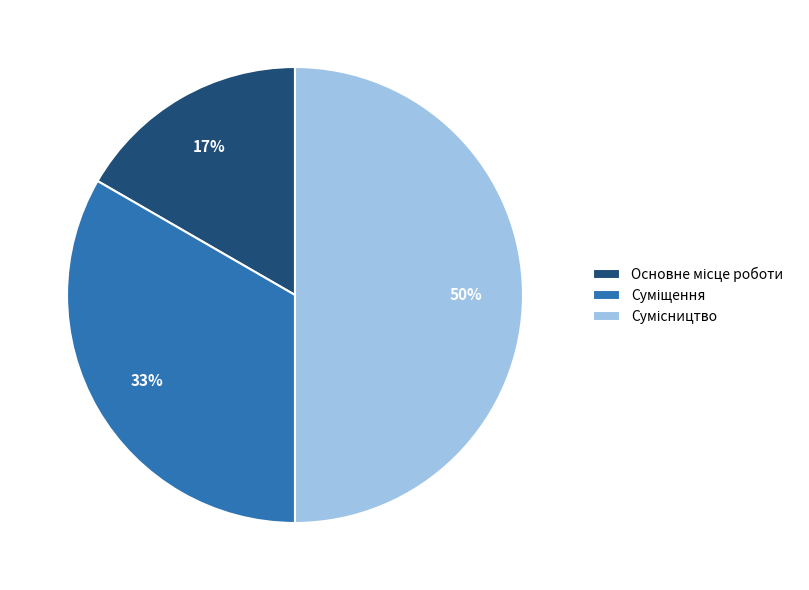

To the nearest percent, what is the average slice percentage?

33%